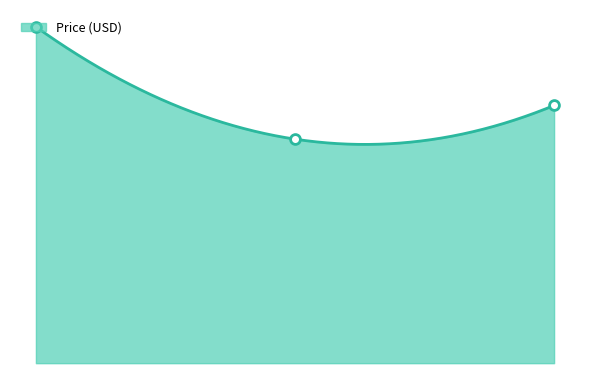

What is the change in value from 0.00 to 1.00?

-10.0